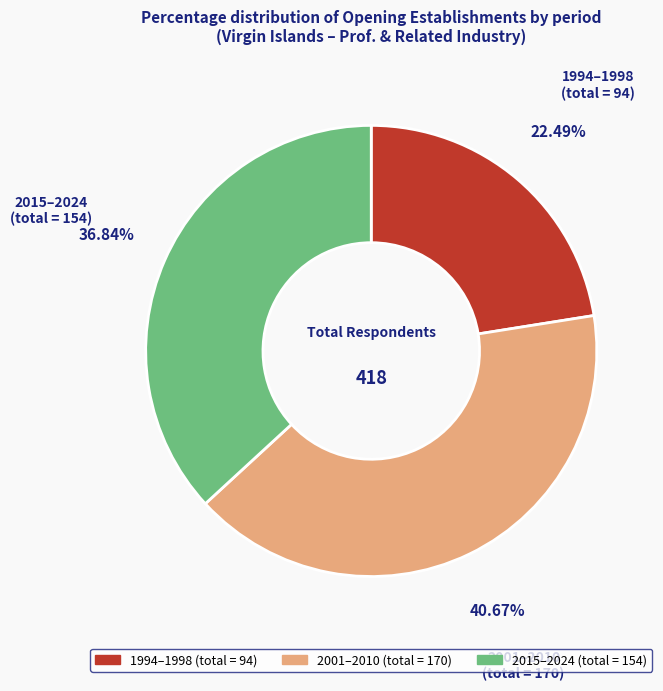

Is the sum of 2001–2010 and 1994–1998 greater than half?

Yes